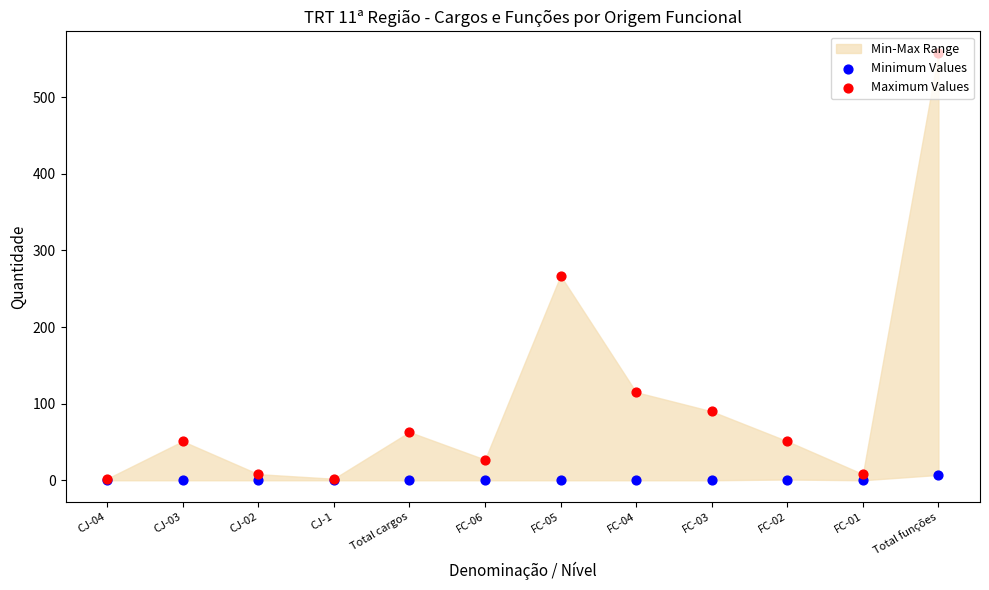

At how many categories does at least one series exceed 161?

2